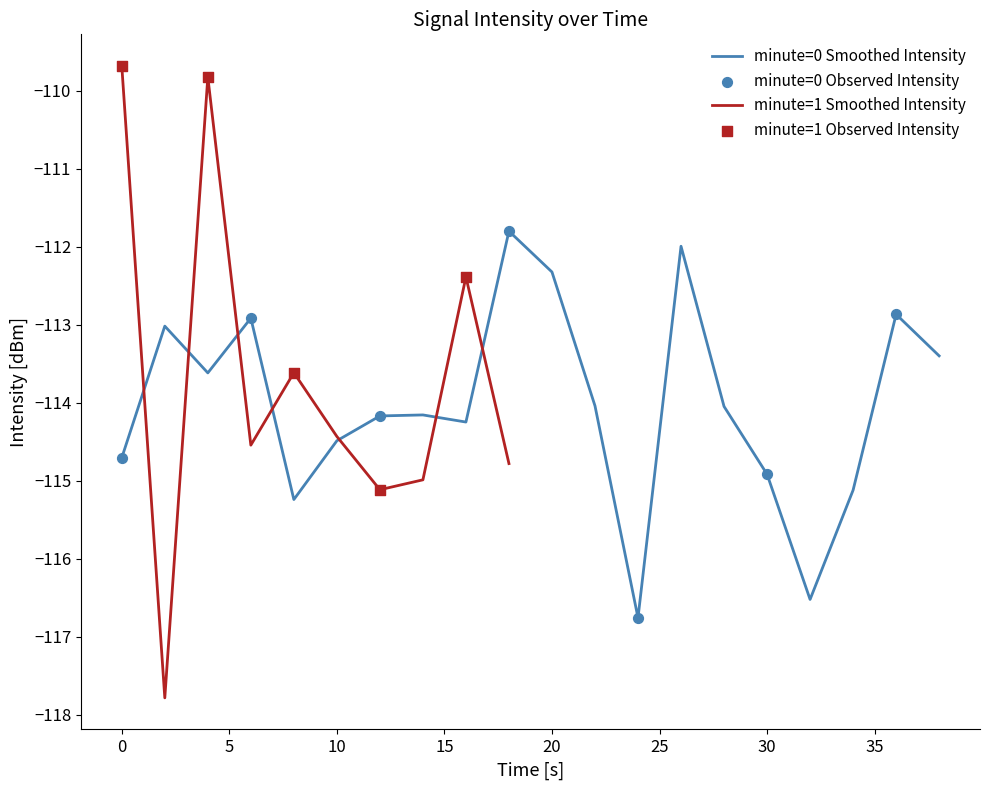

What is the change in value from 6 to 26?

+0.9